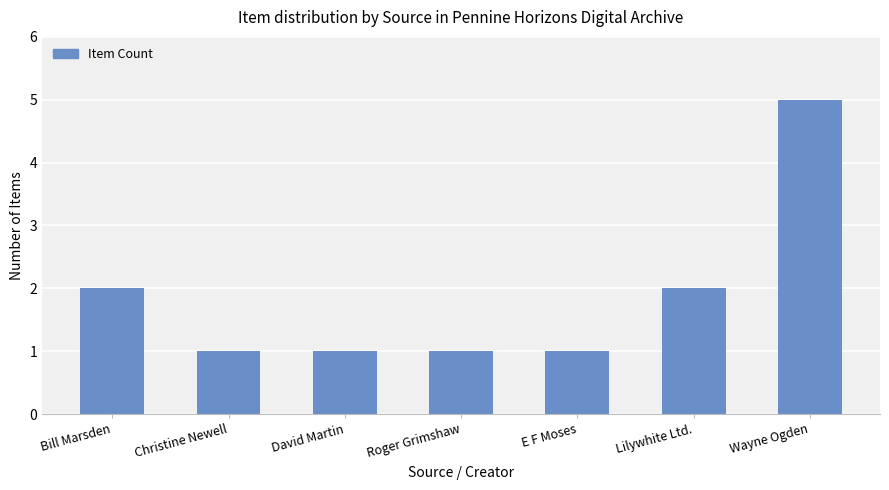

What is the change in value from David Martin to Wayne Ogden?

+4